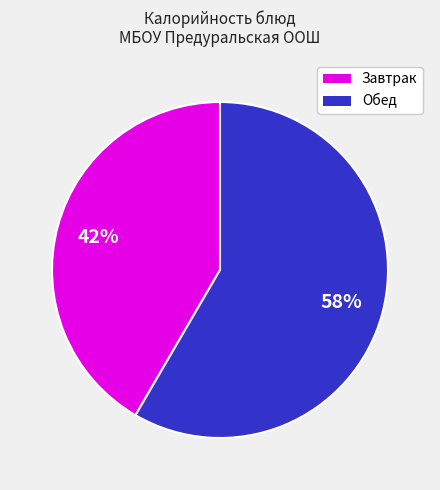

Is there any slice that represents more than half of the pie?

Yes